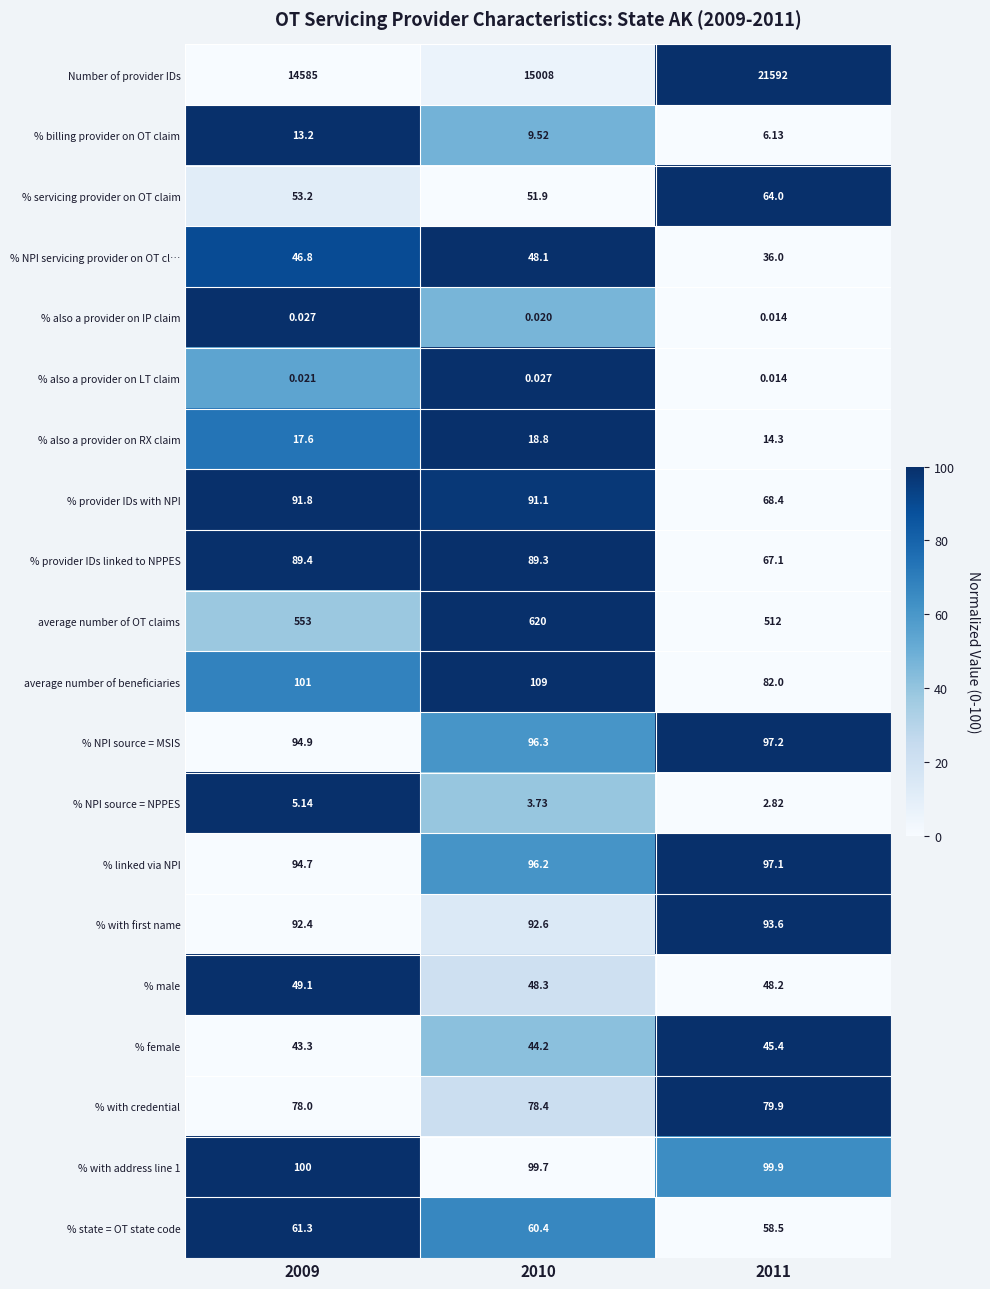

Between 2009 and 2011, which series saw the biggest shift?

Number of provider IDs